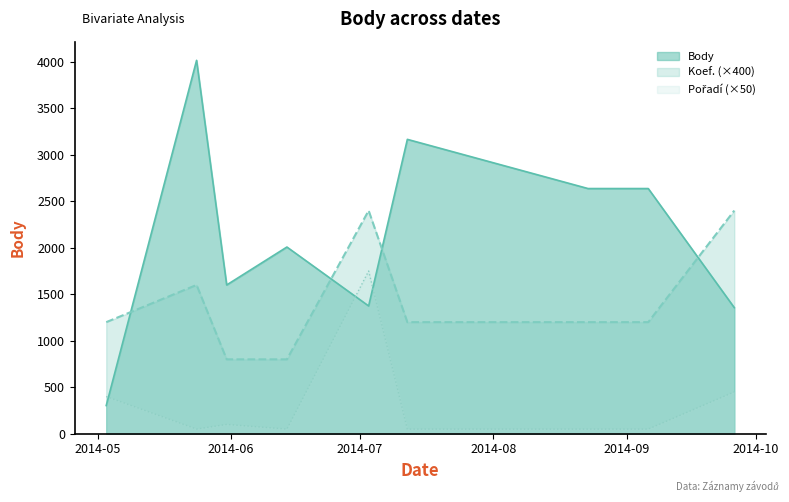

Which category has the highest value across all series?

2014-05-24